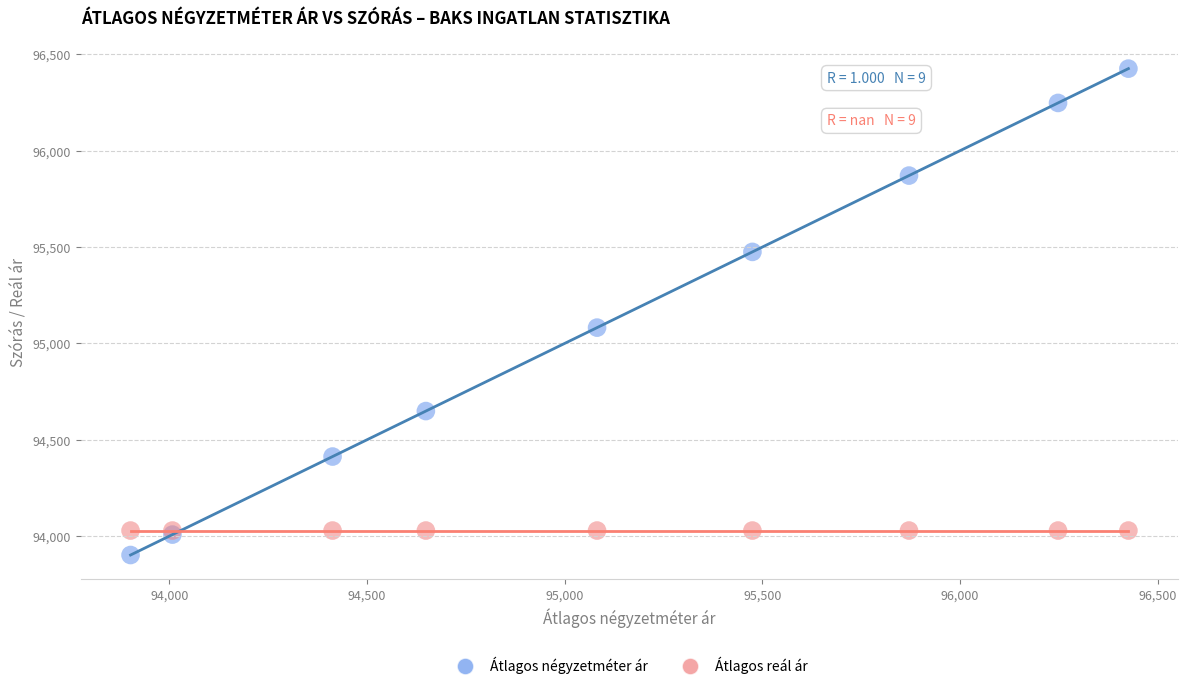

Which series contains the lowest Y value?

Átlagos négyzetméter ár